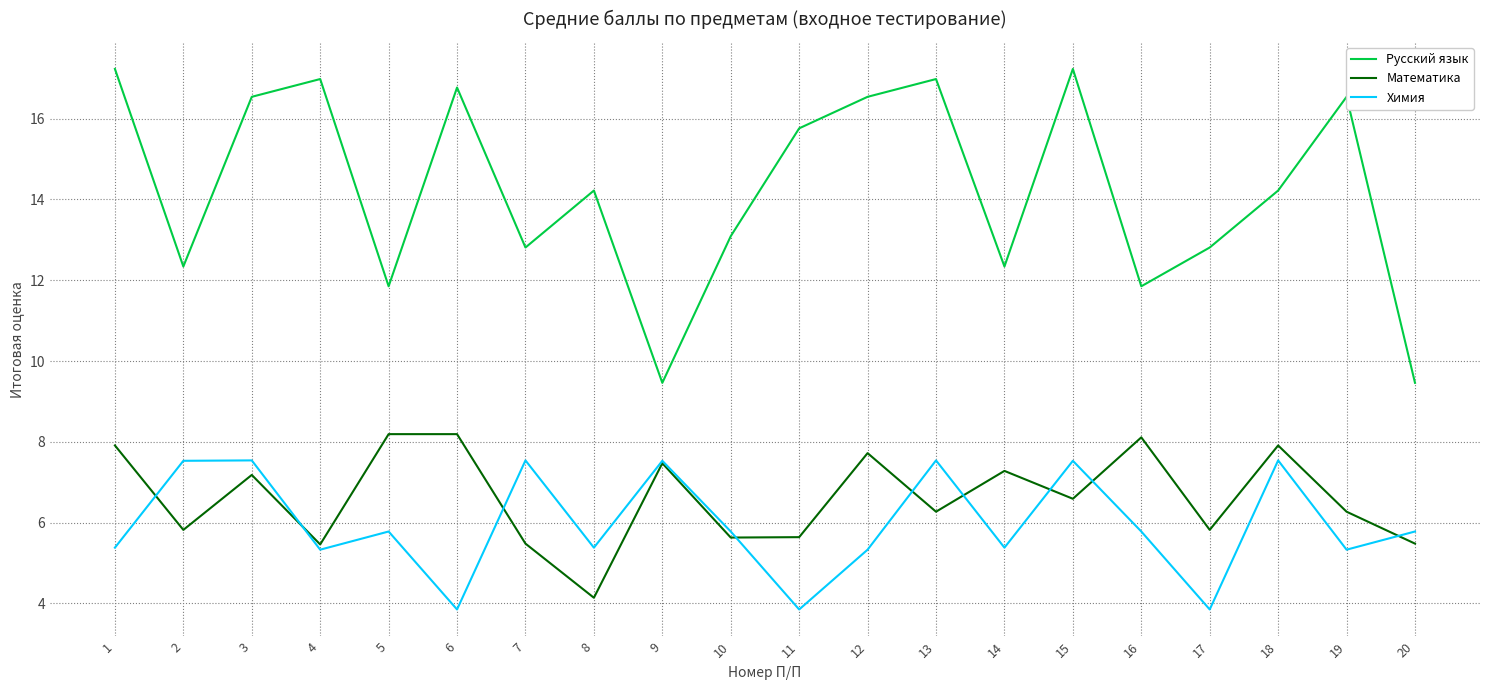

What is the lowest value of the Русский язык series?

9.5